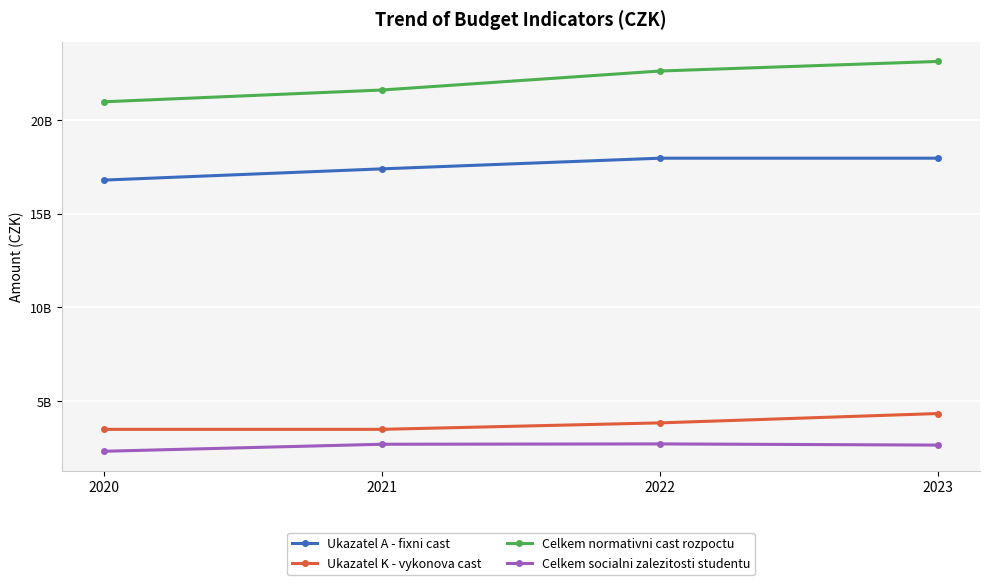

What is the minimum value for Ukazatel A - fixni cast?

16795401074